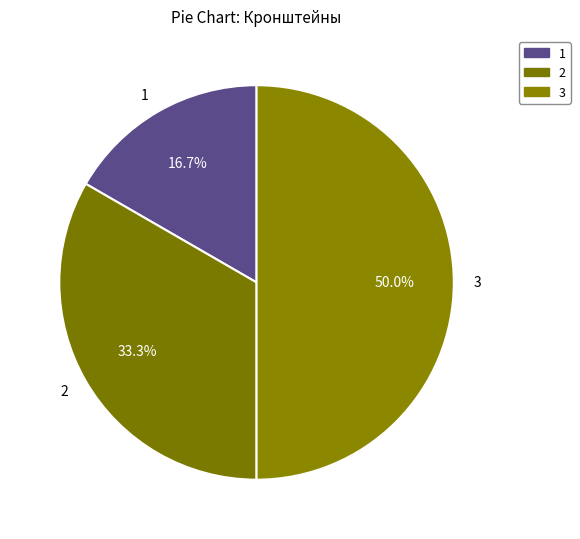

What percentage do 2 and 1 together represent?

50.0%